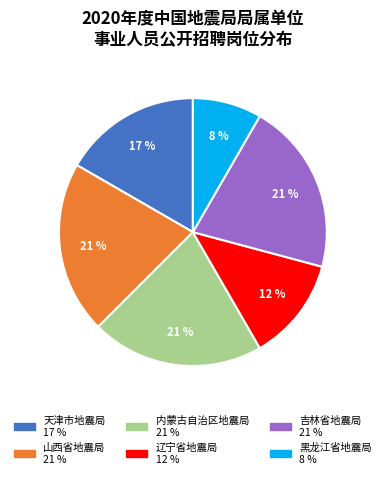

Which category has the smallest portion of the pie?

黑龙江省地震局